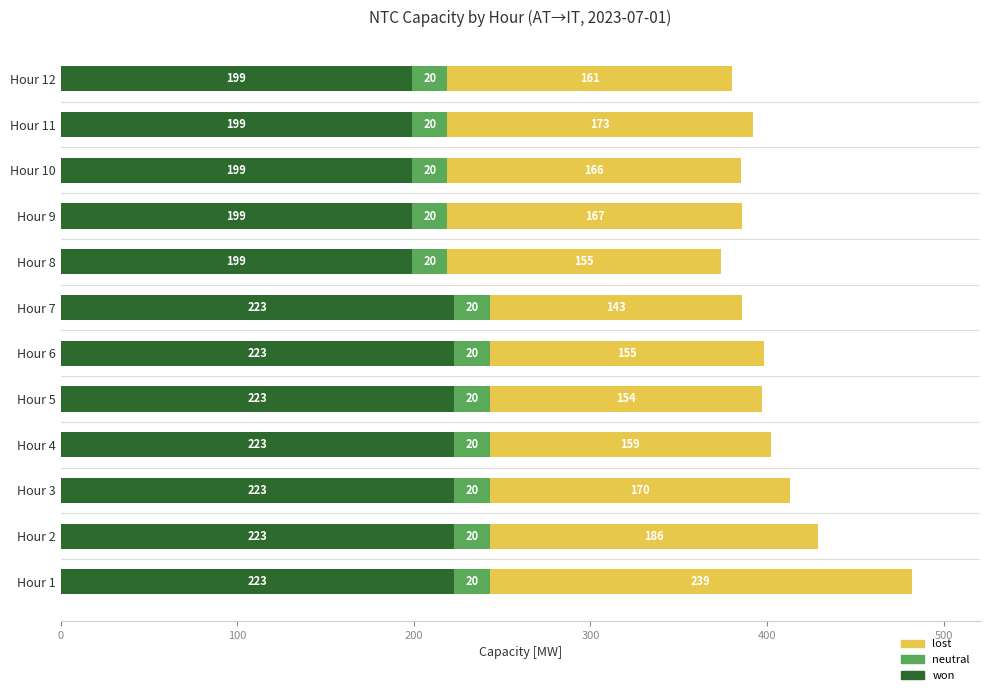

What is the sum of all won values?

2556